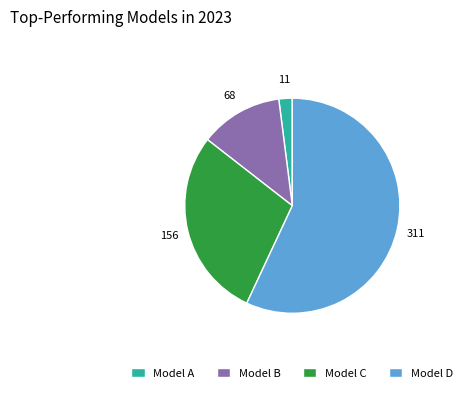

The Model B slice represents 12% of the pie. True or false?

True